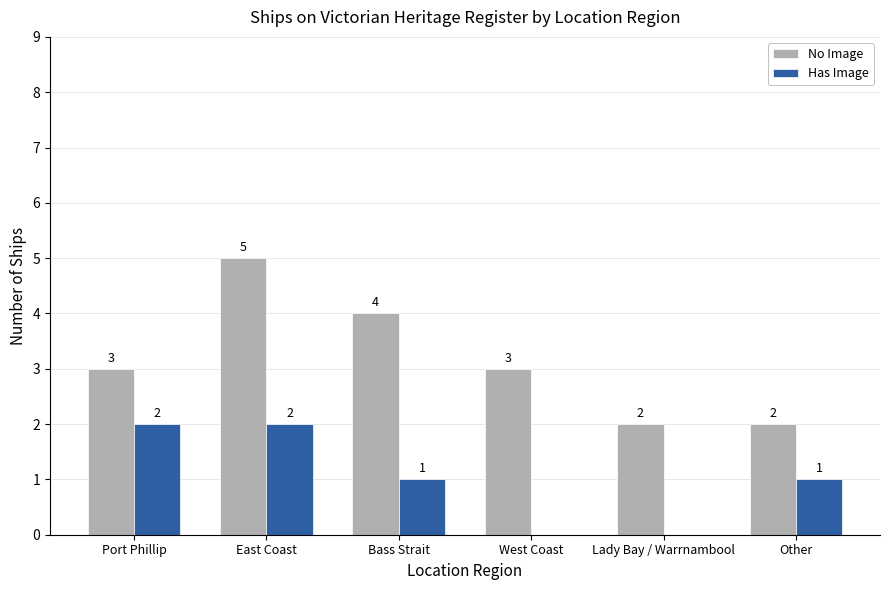

Which label corresponds to the largest value in the chart?

East Coast